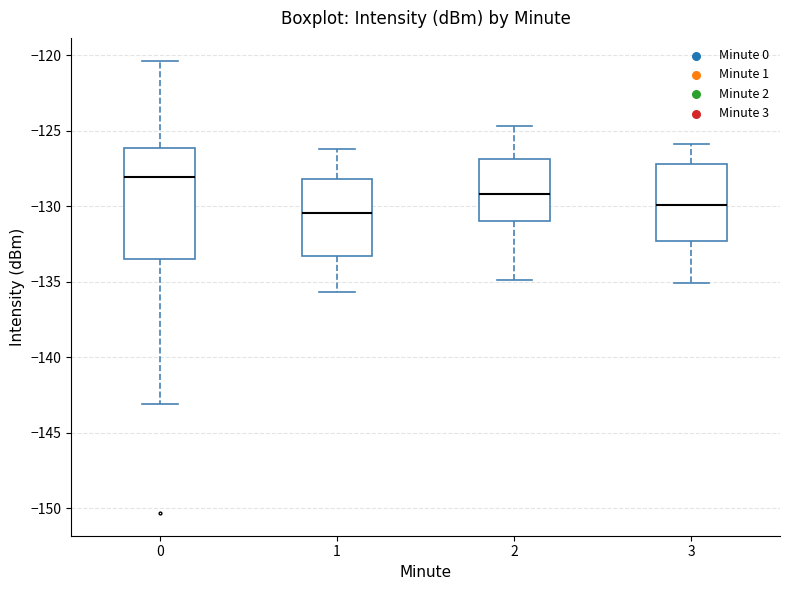

Where does the upper whisker of the box at x = 3 end on the y-axis? The values are not printed on the chart, so give them approximately, as read against the axis.

-126.0